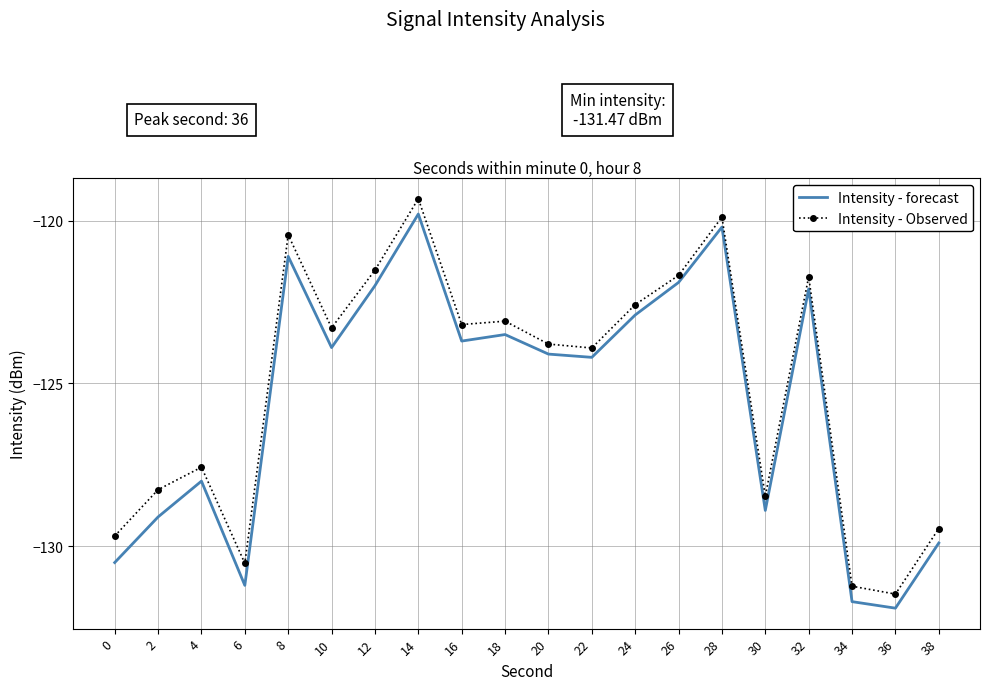

Which series has the largest total across all categories?

Intensity - Observed